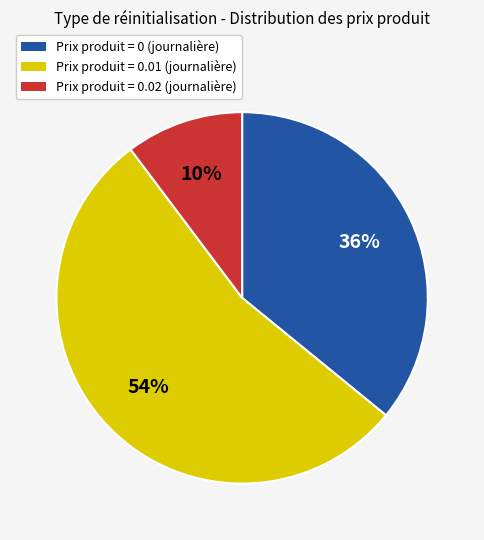

To the nearest percent, what is the average slice percentage?

33%